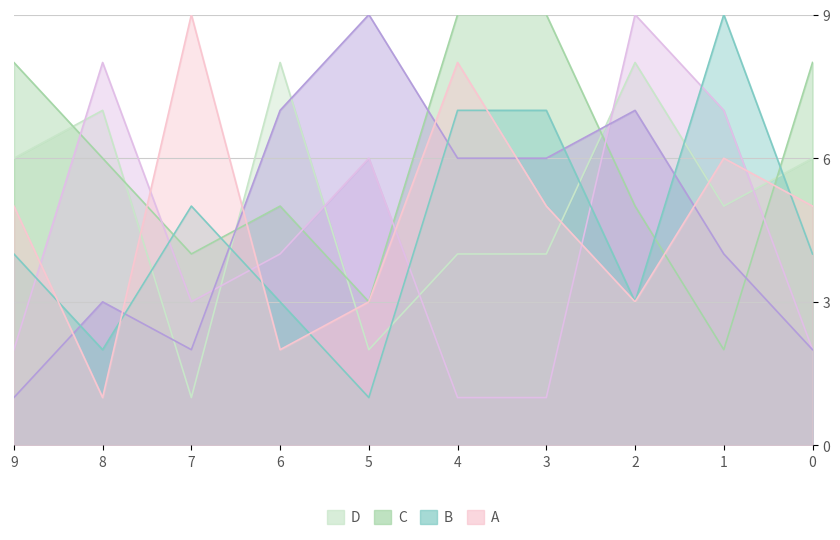

What is the maximum value shown in the chart?

9